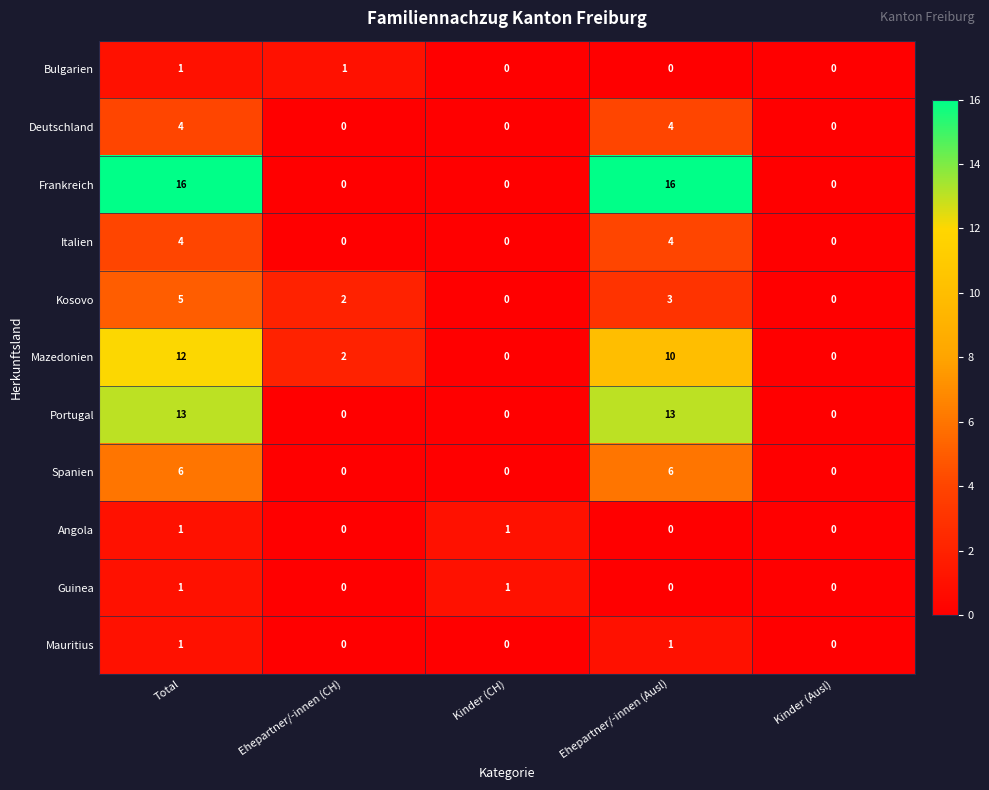

Count the Angola values in the range 0 to 1.

5